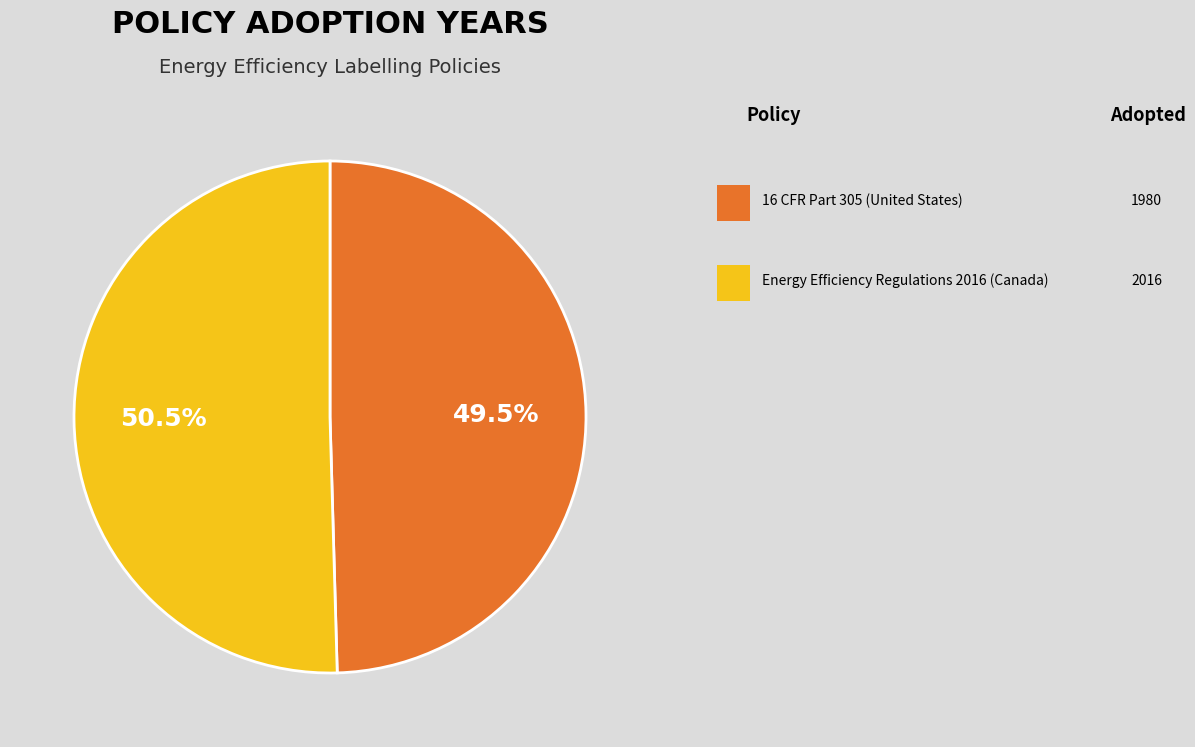

Is there any slice that represents more than half of the pie?

Yes